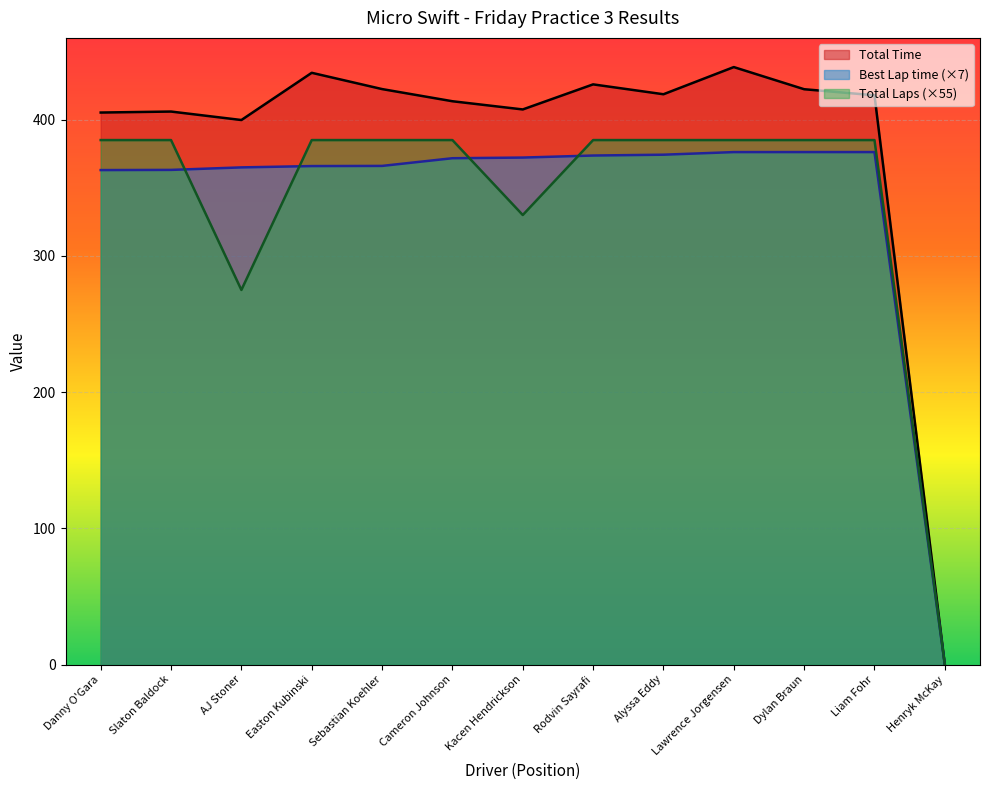

True or false: Total Time has a value of 685.6 at AJ Stoner.

False